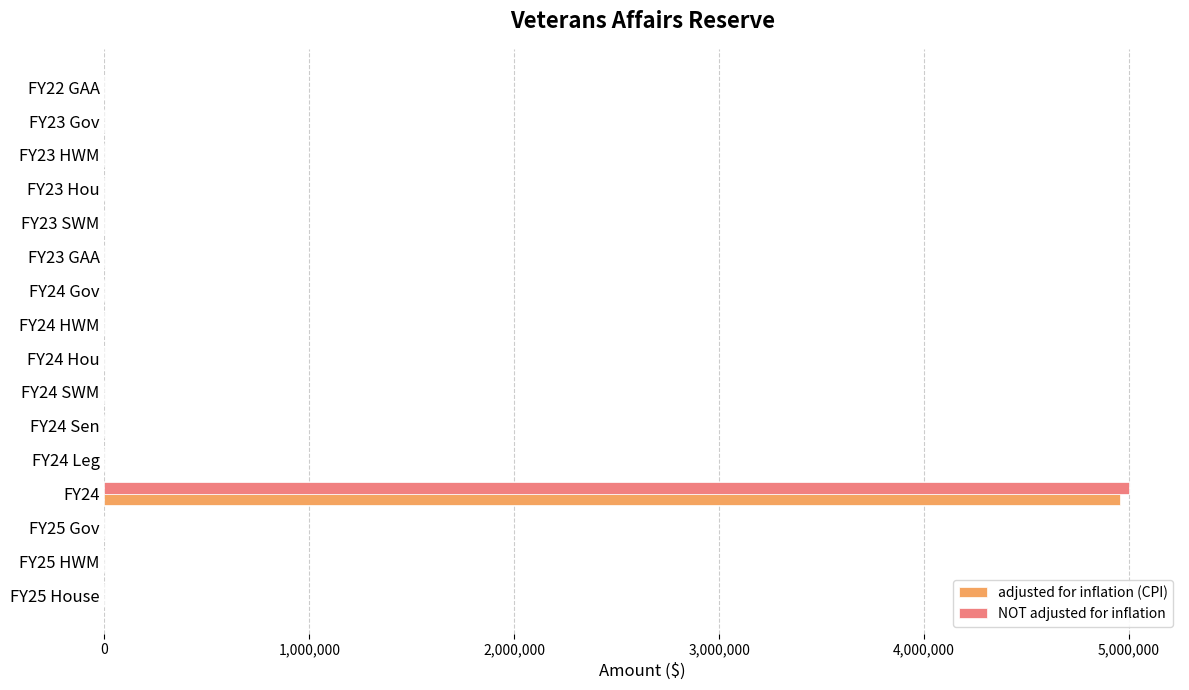

What are all the series names shown in the legend?

adjusted for inflation (CPI), NOT adjusted for inflation